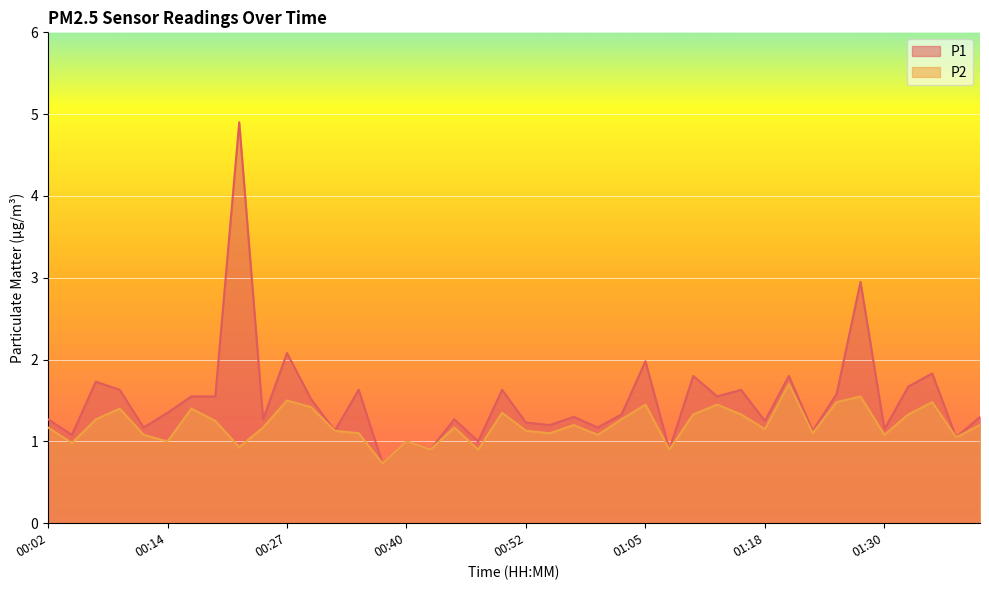

True or false: P2 and P1 intersect in this chart.

False